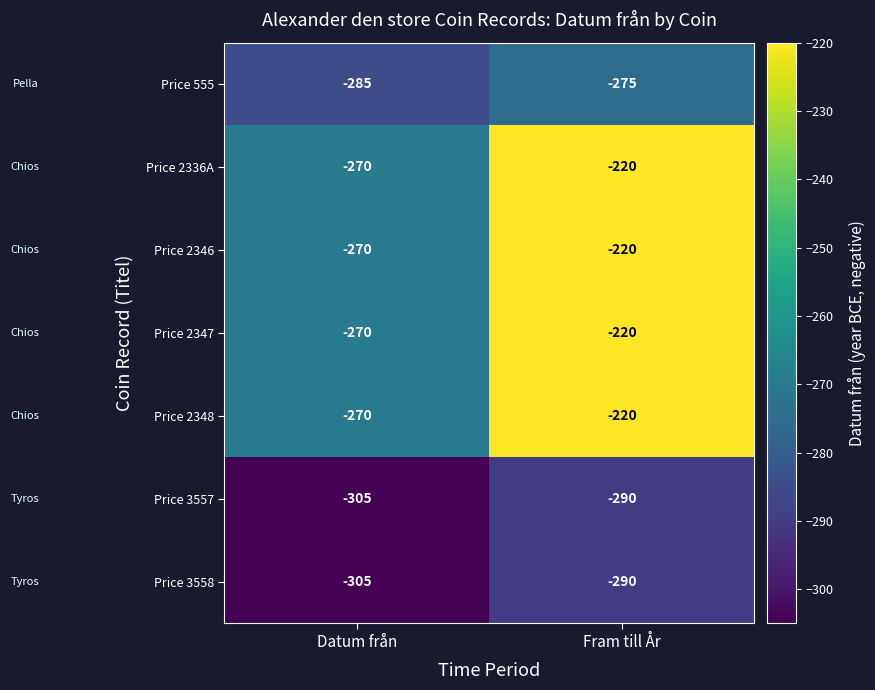

What is the total value across all series at Fram till År?

-1735